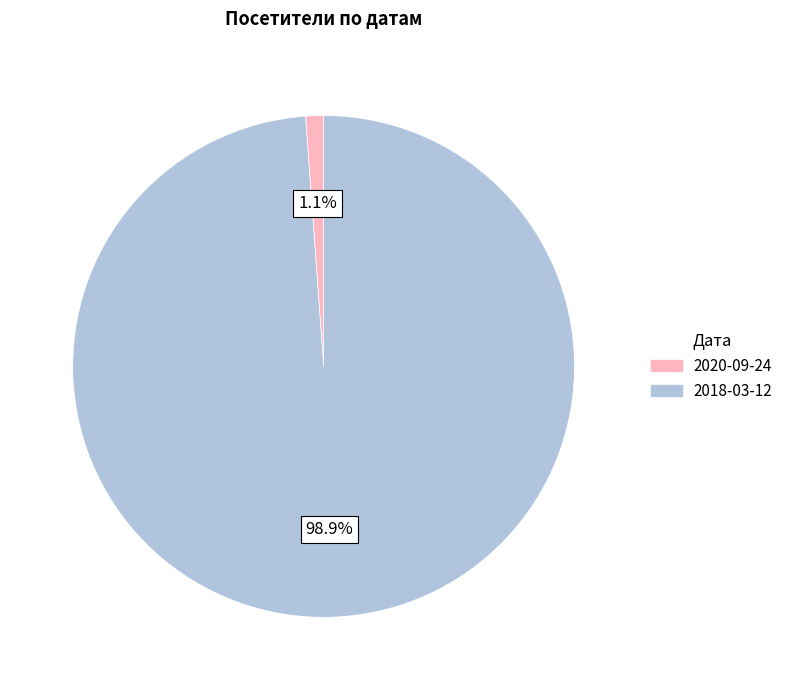

How many segments does this pie chart have?

2